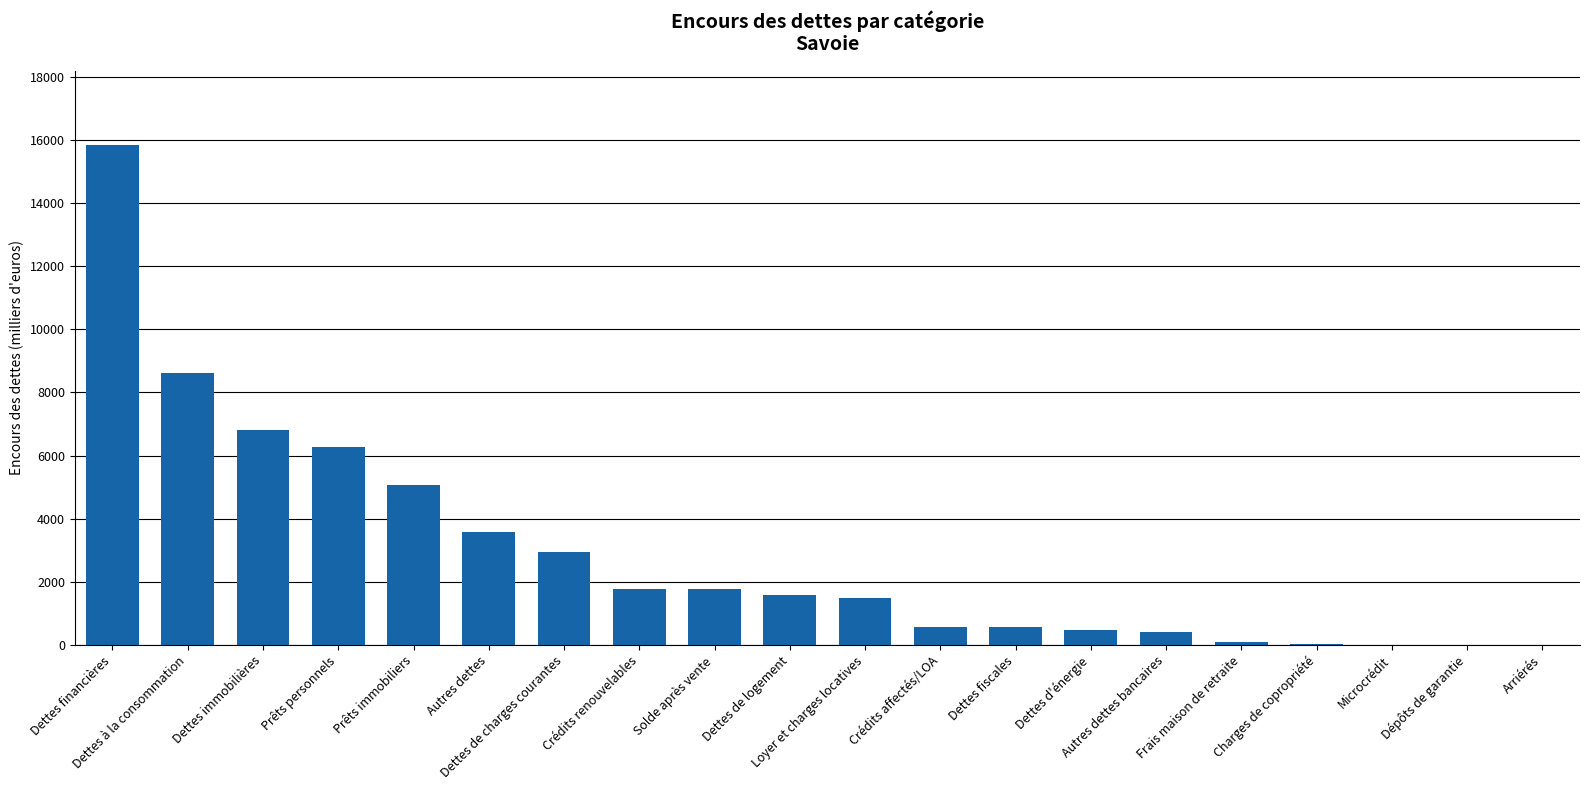

What is the greatest value displayed?

15834.8